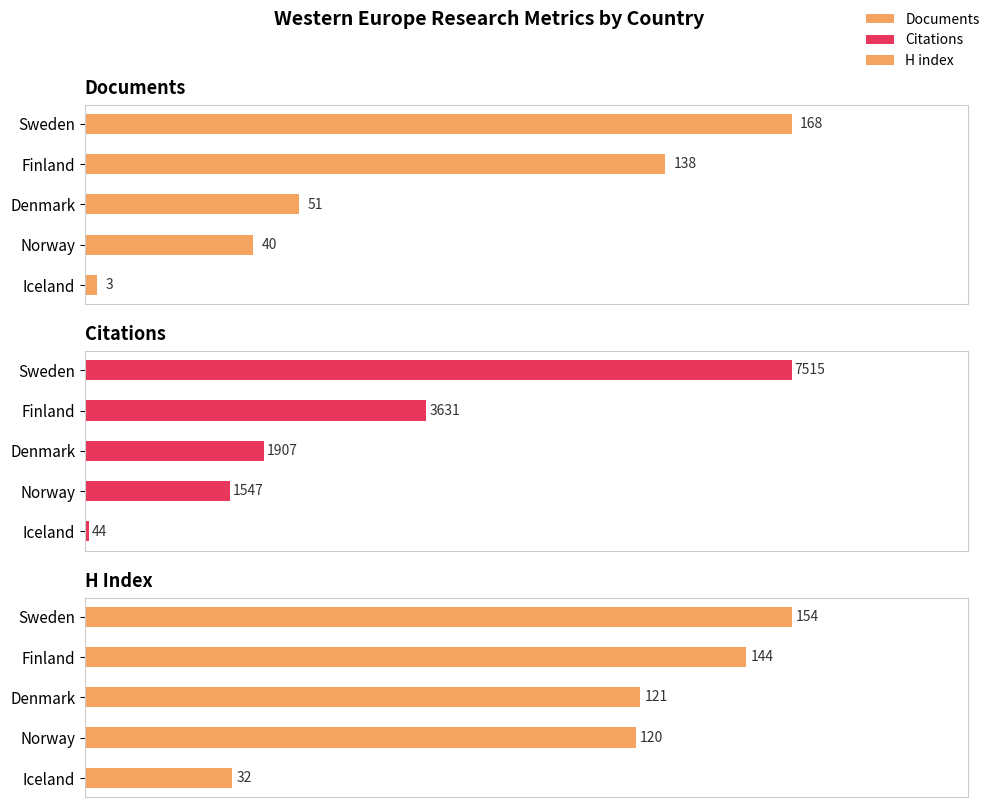

What is the approximate value of Citations at Iceland, to the nearest 50?

50